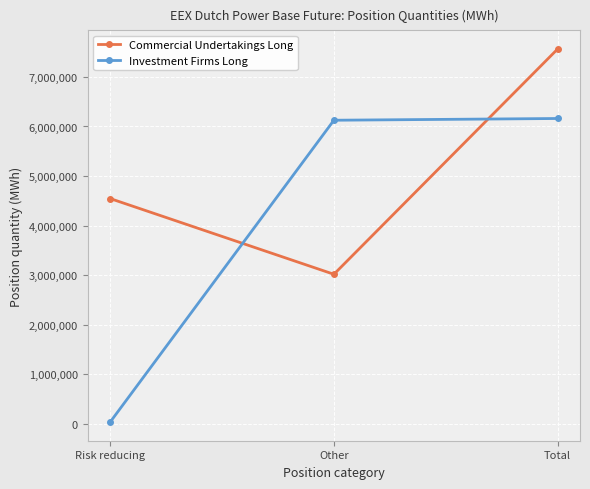

What are all the series names shown in the legend?

Commercial Undertakings Long, Investment Firms Long